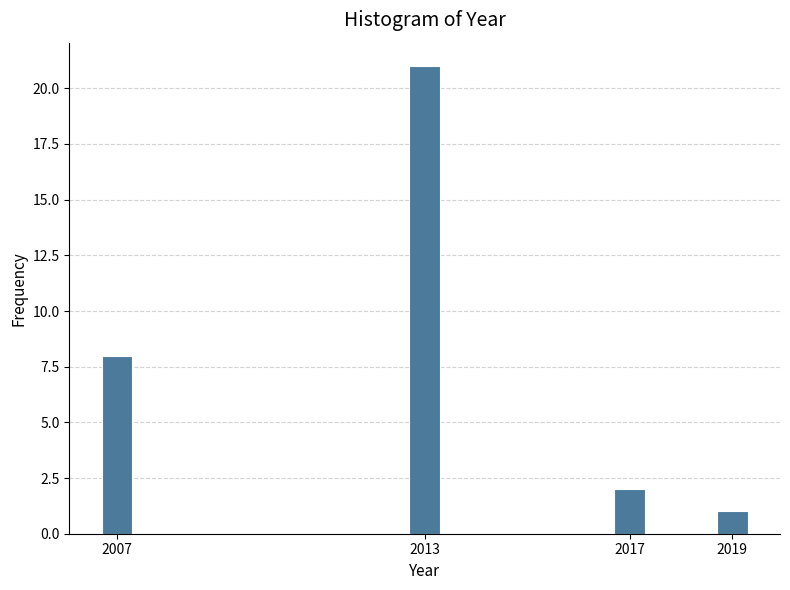

Reading right to left, transcribe all the data shown in this chart.

1	2	21	8